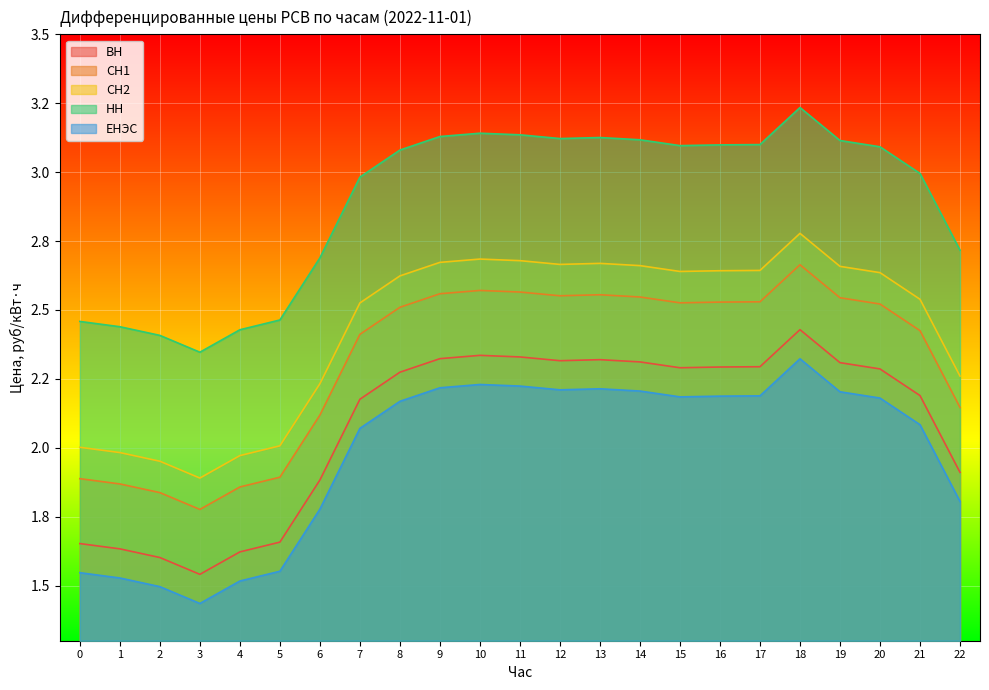

Reading left to right, list all the values displayed in this chart.

ВН: 0=1.7	1=1.6	2=1.6	3=1.5	4=1.6	5=1.7	6=1.9	7=2.2	8=2.3	9=2.3	10=2.3	11=2.3	12=2.3	13=2.3	14=2.3	15=2.3	16=2.3	17=2.3	18=2.4	19=2.3	20=2.3	21=2.2	22=1.9
СН1: 0=1.9	1=1.9	2=1.8	3=1.8	4=1.9	5=1.9	6=2.1	7=2.4	8=2.5	9=2.6	10=2.6	11=2.6	12=2.6	13=2.6	14=2.5	15=2.5	16=2.5	17=2.5	18=2.7	19=2.5	20=2.5	21=2.4	22=2.1
СН2: 0=2.0	1=2.0	2=2.0	3=1.9	4=2.0	5=2.0	6=2.2	7=2.5	8=2.6	9=2.7	10=2.7	11=2.7	12=2.7	13=2.7	14=2.7	15=2.6	16=2.6	17=2.6	18=2.8	19=2.7	20=2.6	21=2.5	22=2.3
НН: 0=2.5	1=2.4	2=2.4	3=2.3	4=2.4	5=2.5	6=2.7	7=3.0	8=3.1	9=3.1	10=3.1	11=3.1	12=3.1	13=3.1	14=3.1	15=3.1	16=3.1	17=3.1	18=3.2	19=3.1	20=3.1	21=3.0	22=2.7
ЕНЭС: 0=1.5	1=1.5	2=1.5	3=1.4	4=1.5	5=1.6	6=1.8	7=2.1	8=2.2	9=2.2	10=2.2	11=2.2	12=2.2	13=2.2	14=2.2	15=2.2	16=2.2	17=2.2	18=2.3	19=2.2	20=2.2	21=2.1	22=1.8